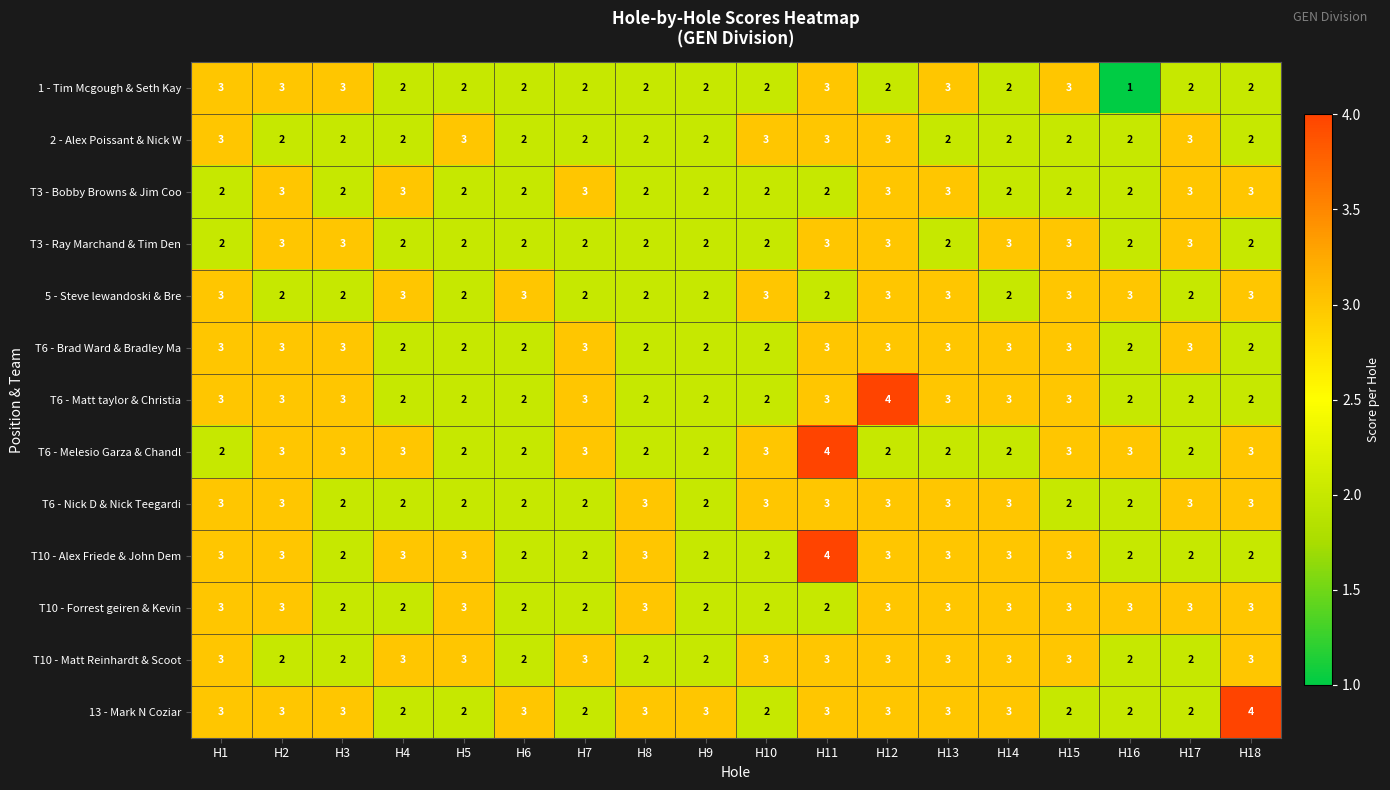

What is the average value of the T10 - Alex Friede & John Dem series?

3